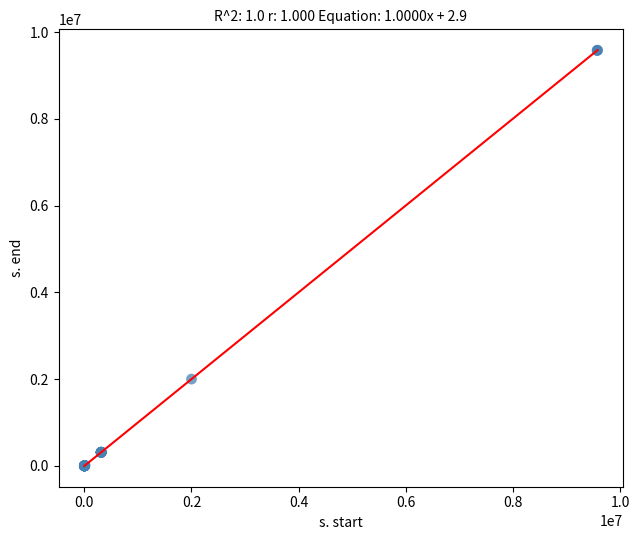

What Y value in the scatter plot is closest to 4791174?

2001527